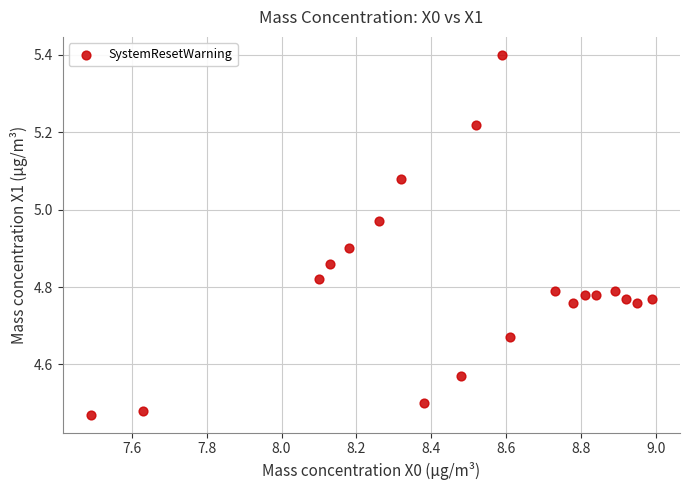

What is the range of X values (max minus min)?

1.5